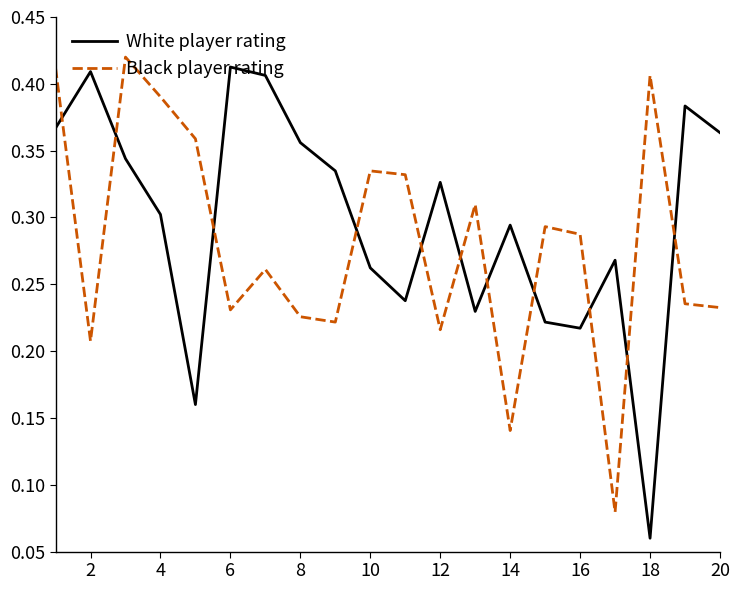

Which series has the largest total across all categories?

White player rating